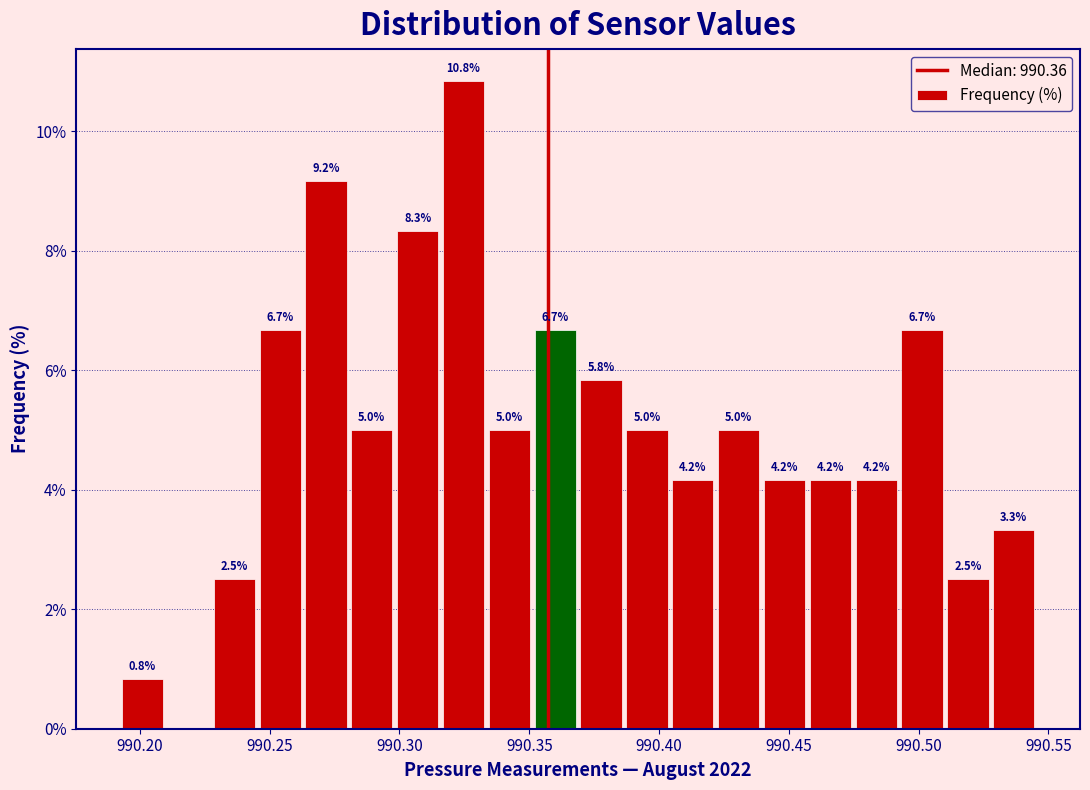

Read against the x-axis, roughly where is the centre of the tallest bar?

990.325